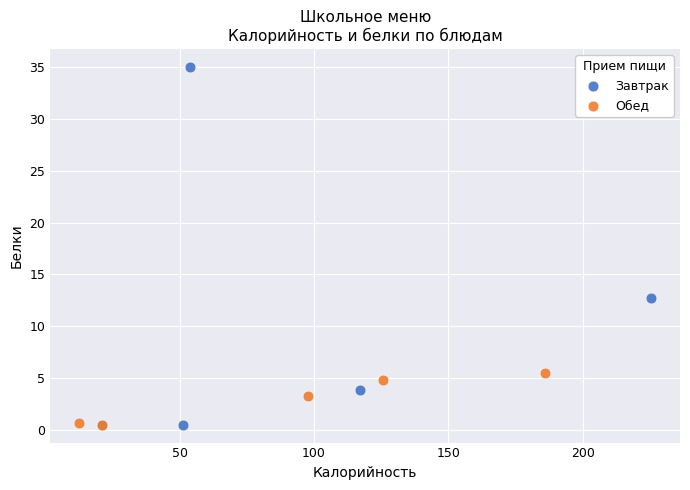

What are all the series names shown in the legend?

Завтрак, Обед